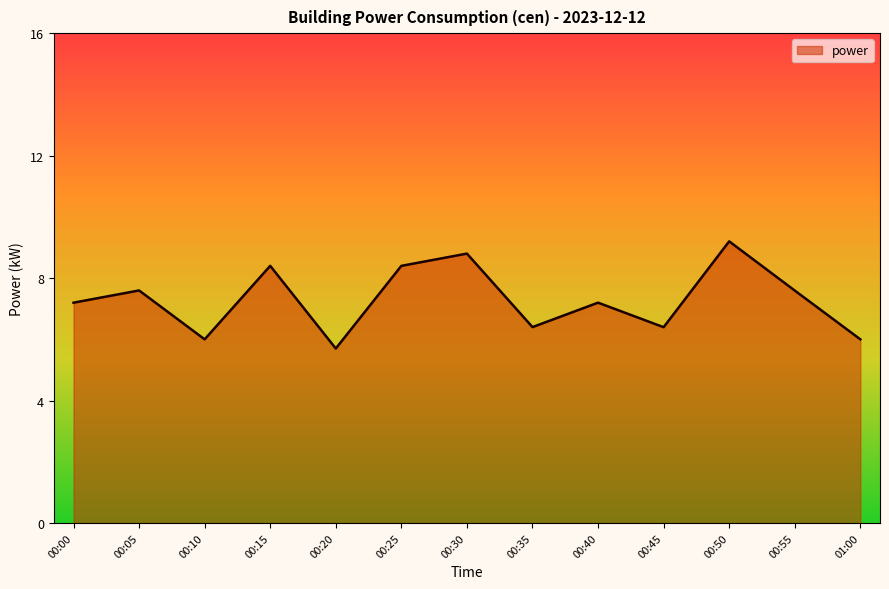

How many lines are shown in the chart?

1